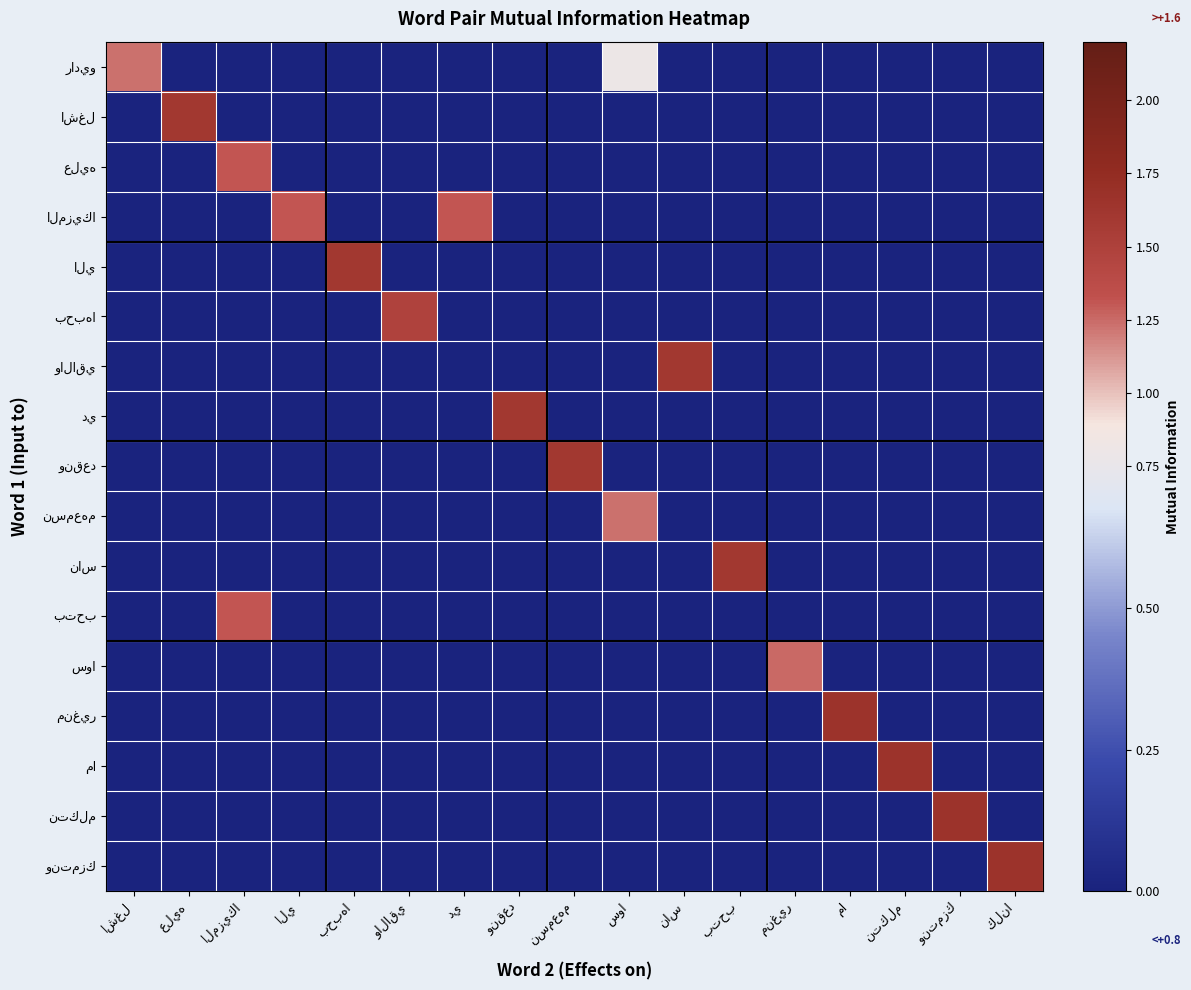

How many distinct data groups are displayed?

17